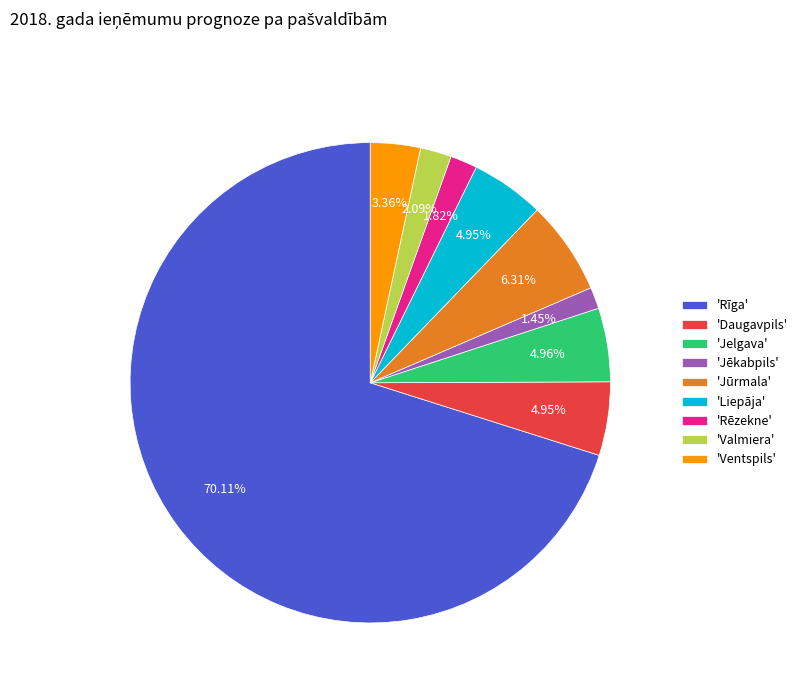

To the nearest percent, what is the difference between the largest and smallest slice percentages?

69%